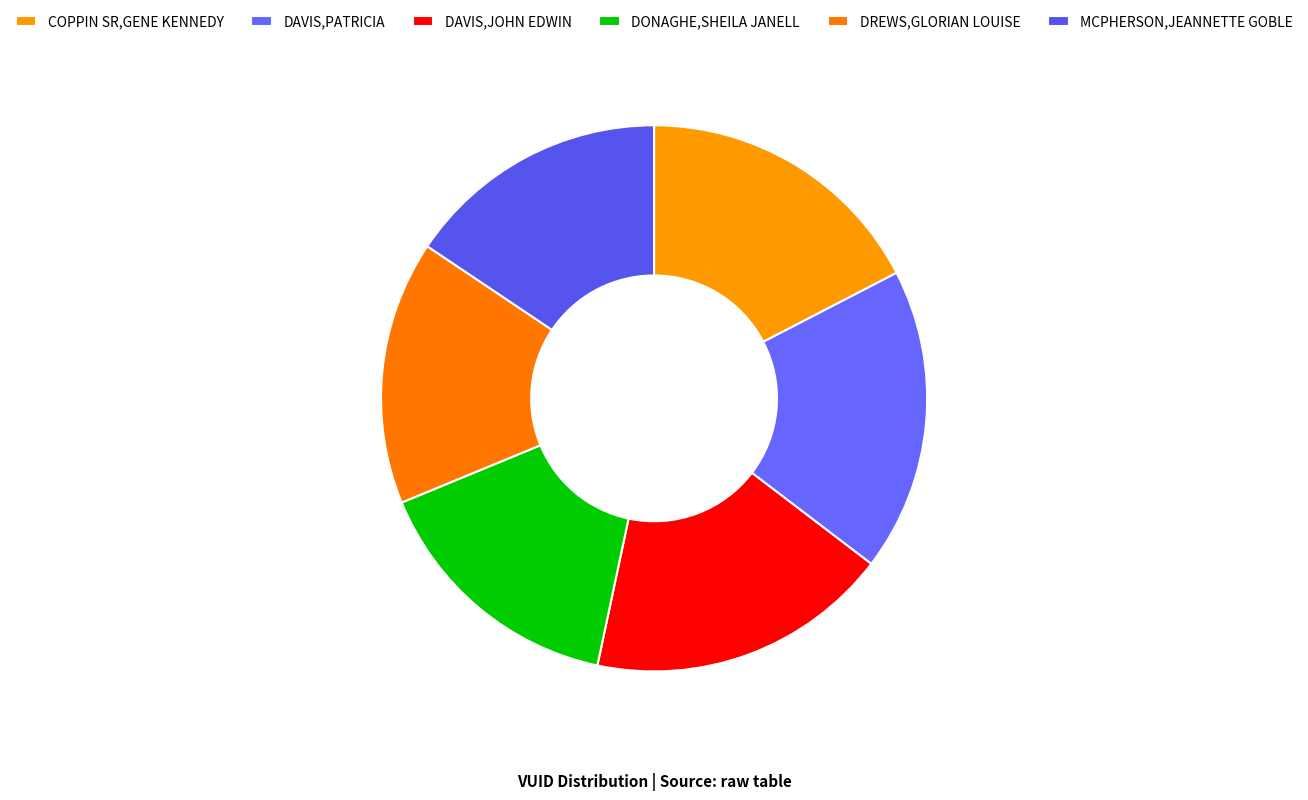

How many segments does this pie chart have?

6